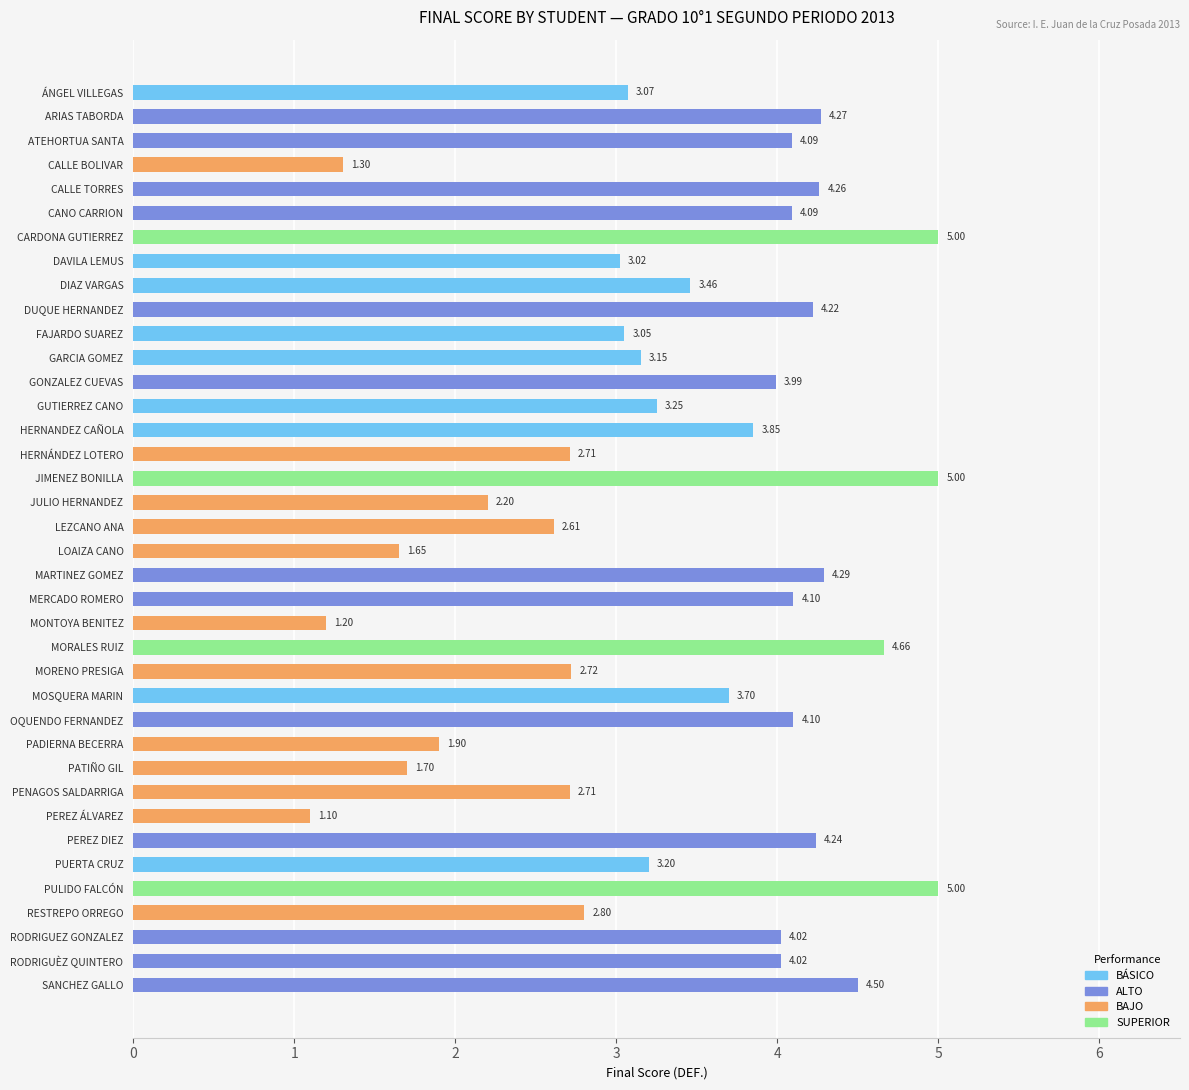

What is the label of the 29th bar from the bottom?

DUQUE HERNANDEZ